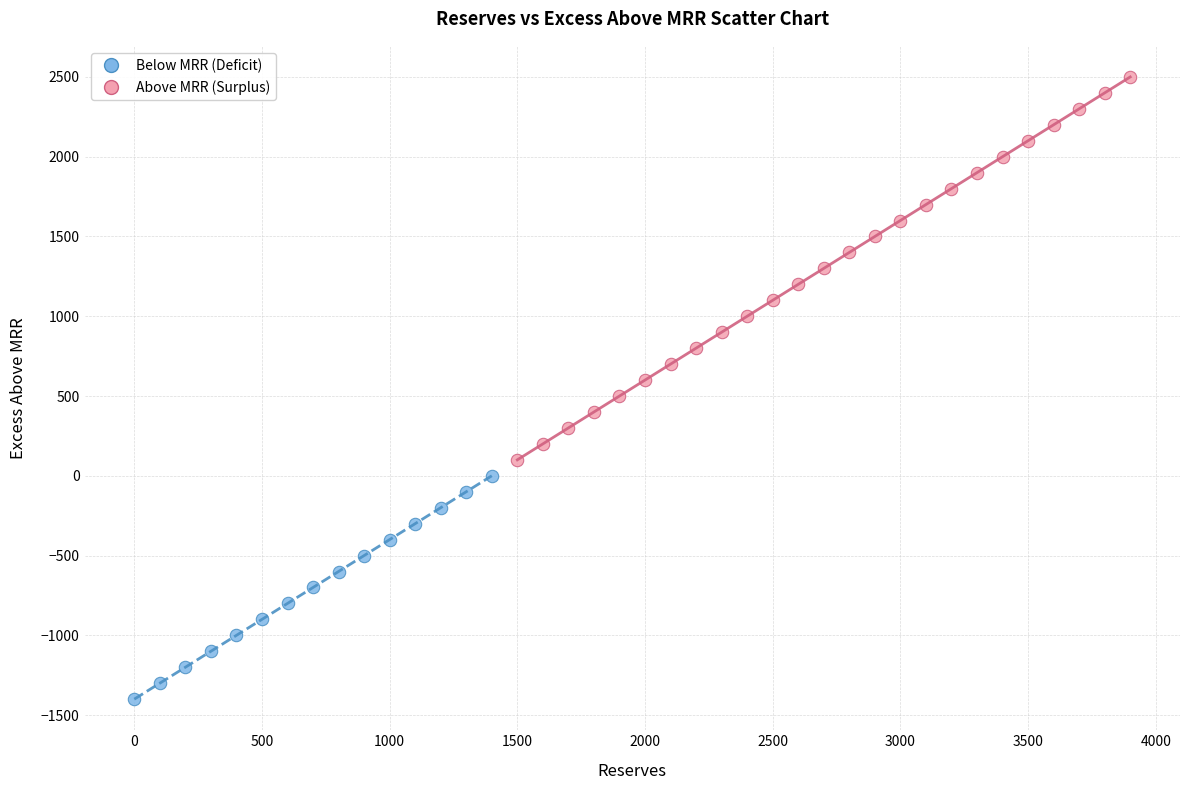

Which series reaches the maximum Y coordinate?

Above MRR (Surplus)